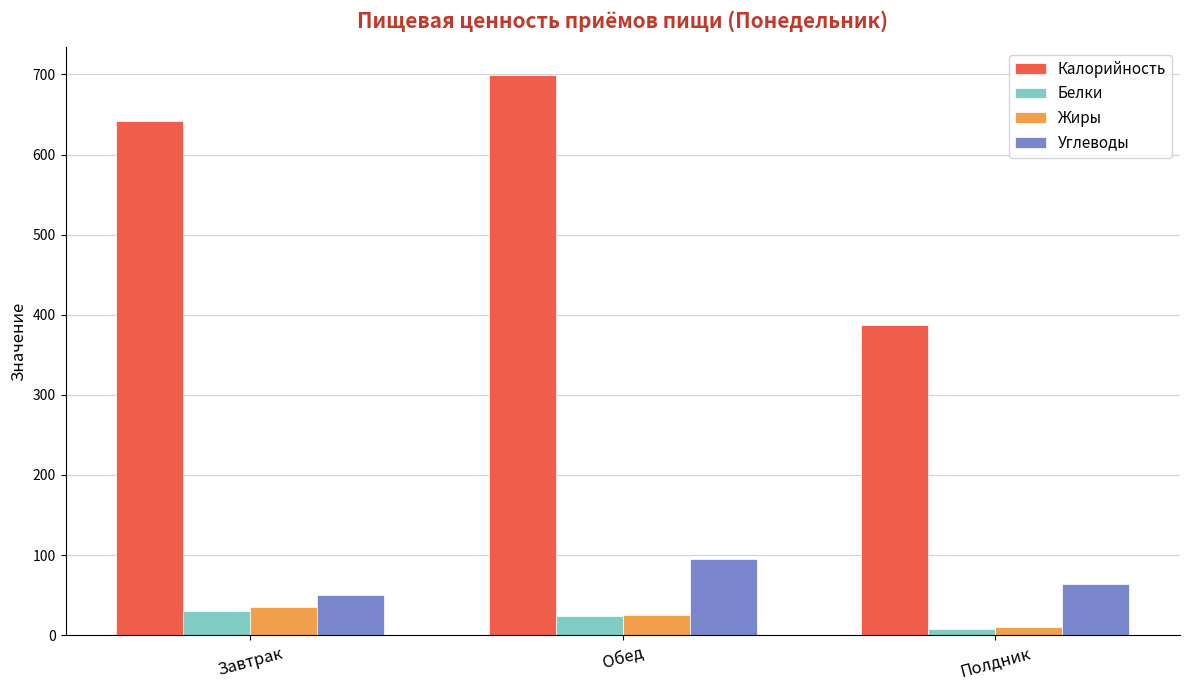

What is the sum of the Калорийность values at Обед and Полдник?

1086.3